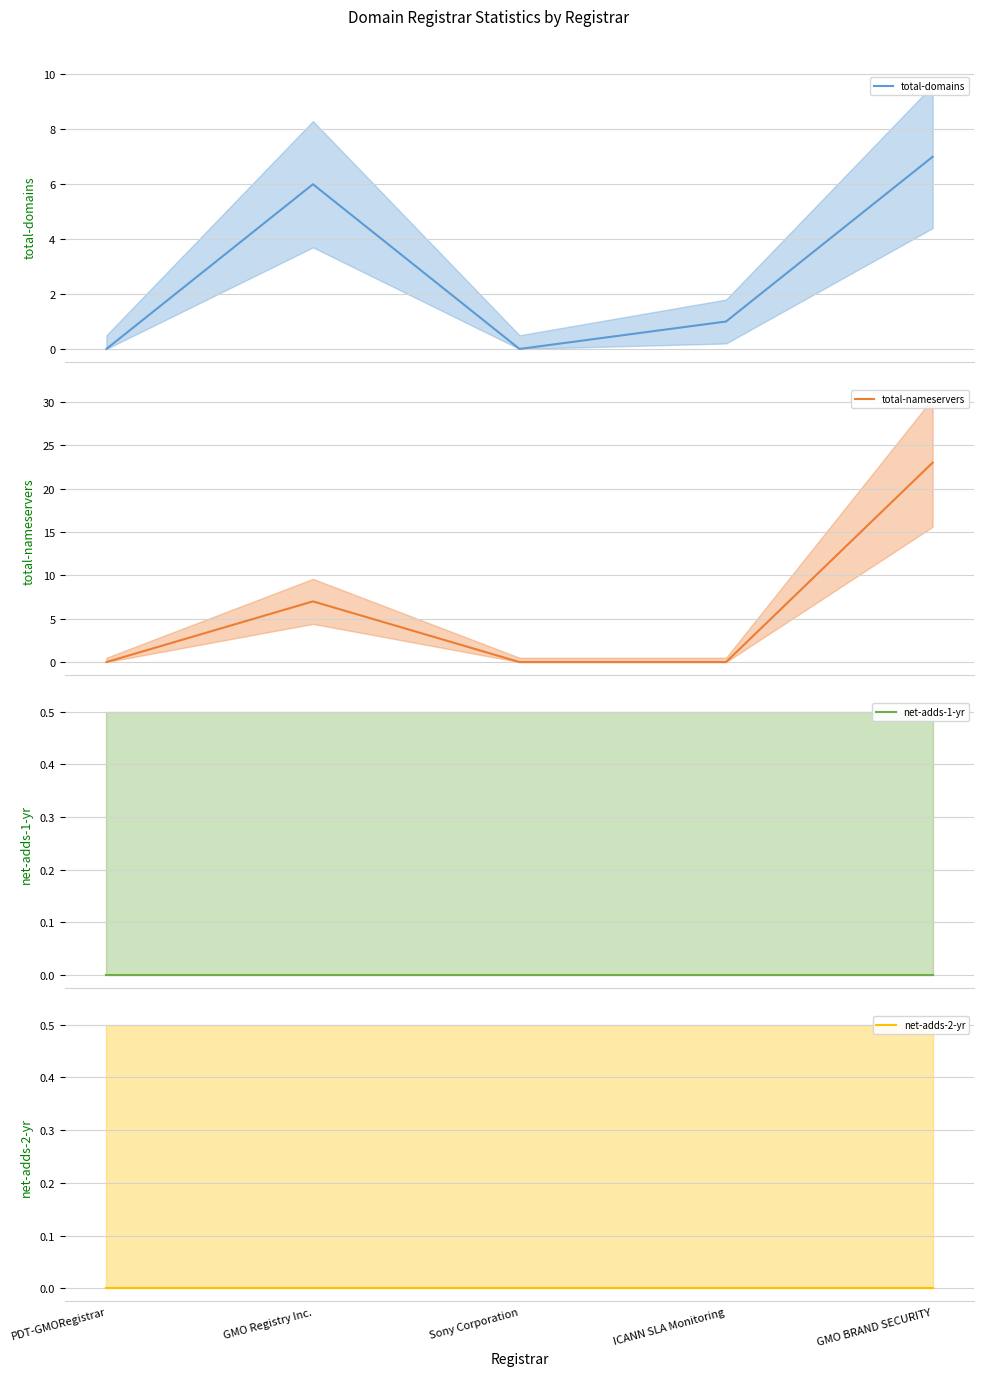

What is the label of the 2nd point from the right?

ICANN SLA Monitoring